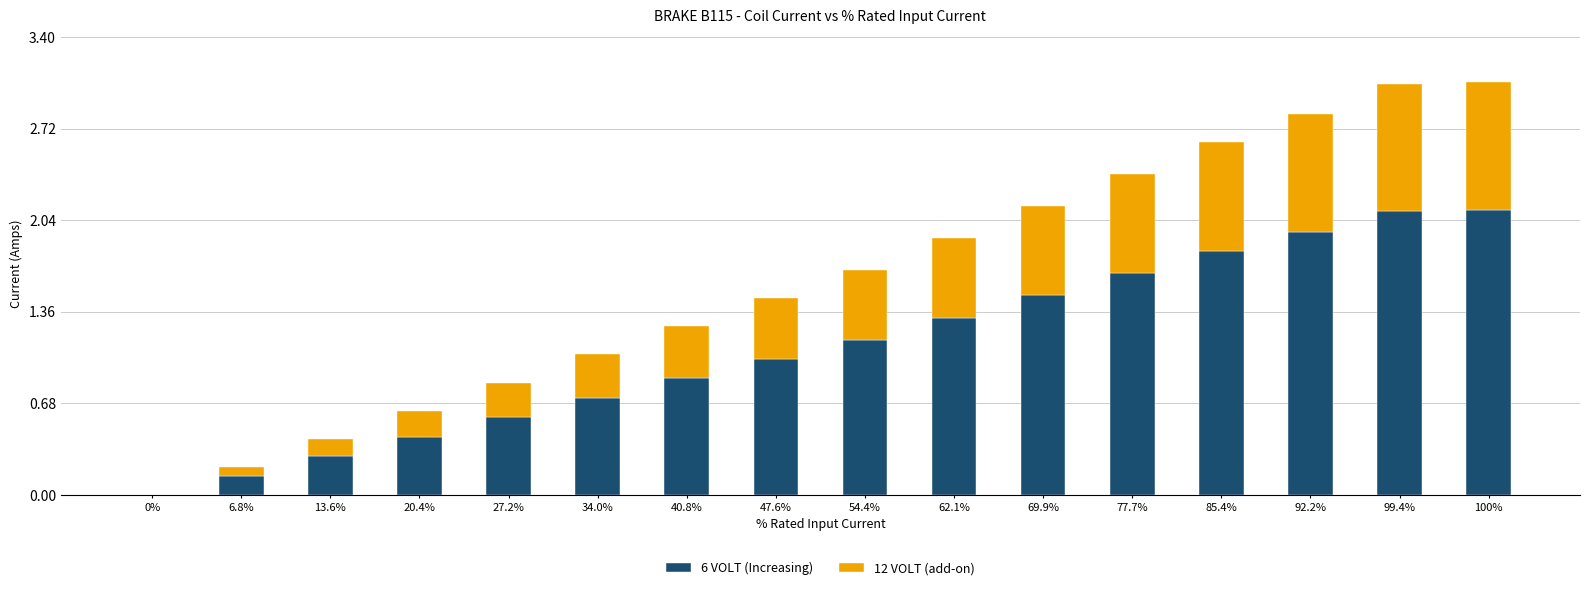

What is the total value across all series at 99.4%?

3.1